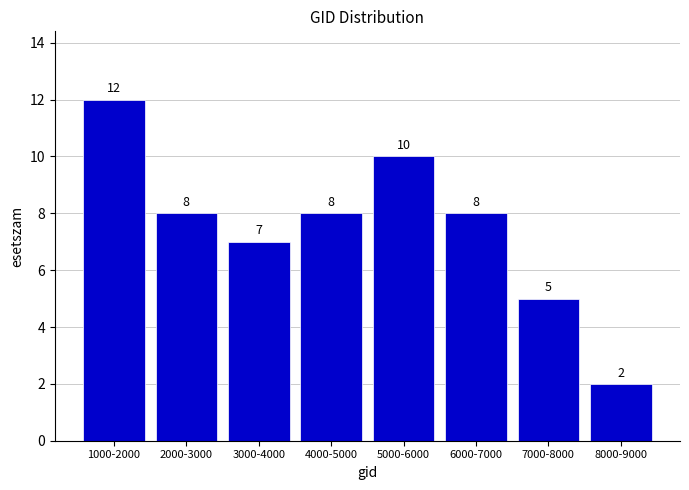

Reading left to right, transcribe all the data shown in this chart.

1000-2000=12	2000-3000=8	3000-4000=7	4000-5000=8	5000-6000=10	6000-7000=8	7000-8000=5	8000-9000=2